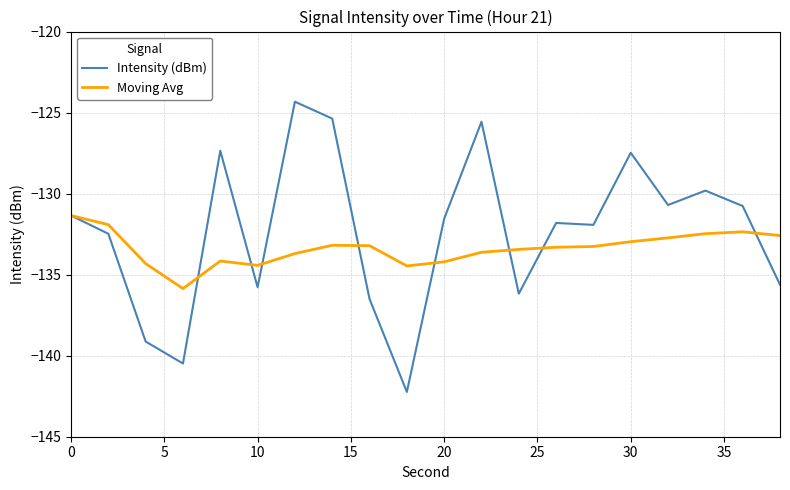

What are all the series names shown in the legend?

Intensity (dBm), Moving Avg